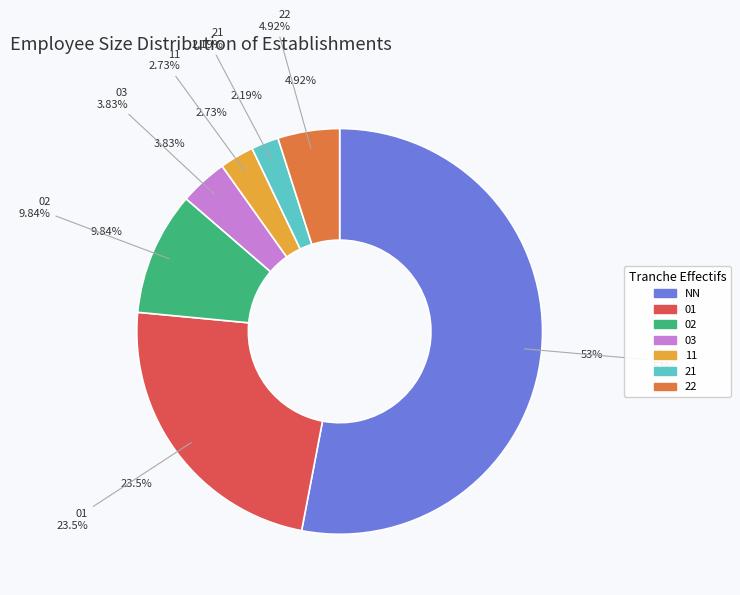

Is it true that 22 is 5% of the pie?

True